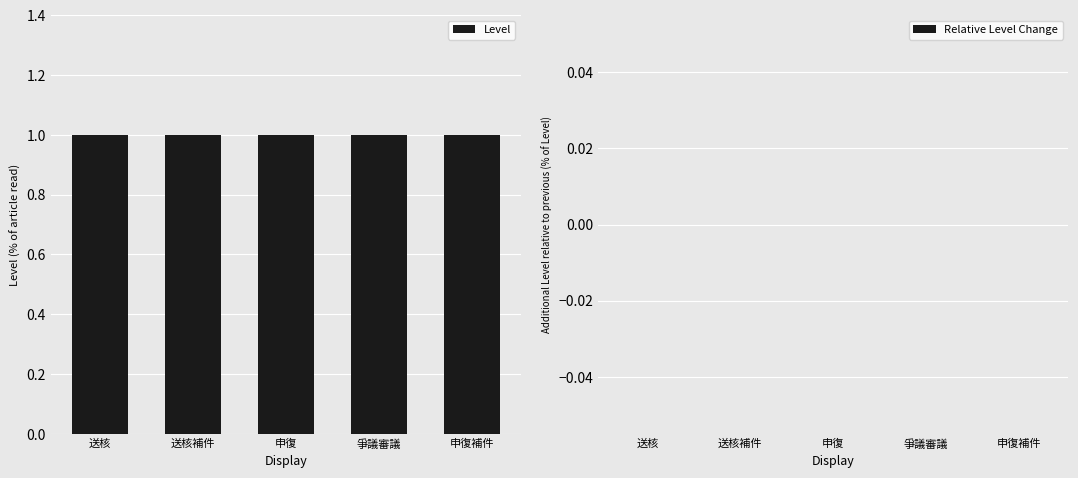

Which series has the widest spread of values?

Level